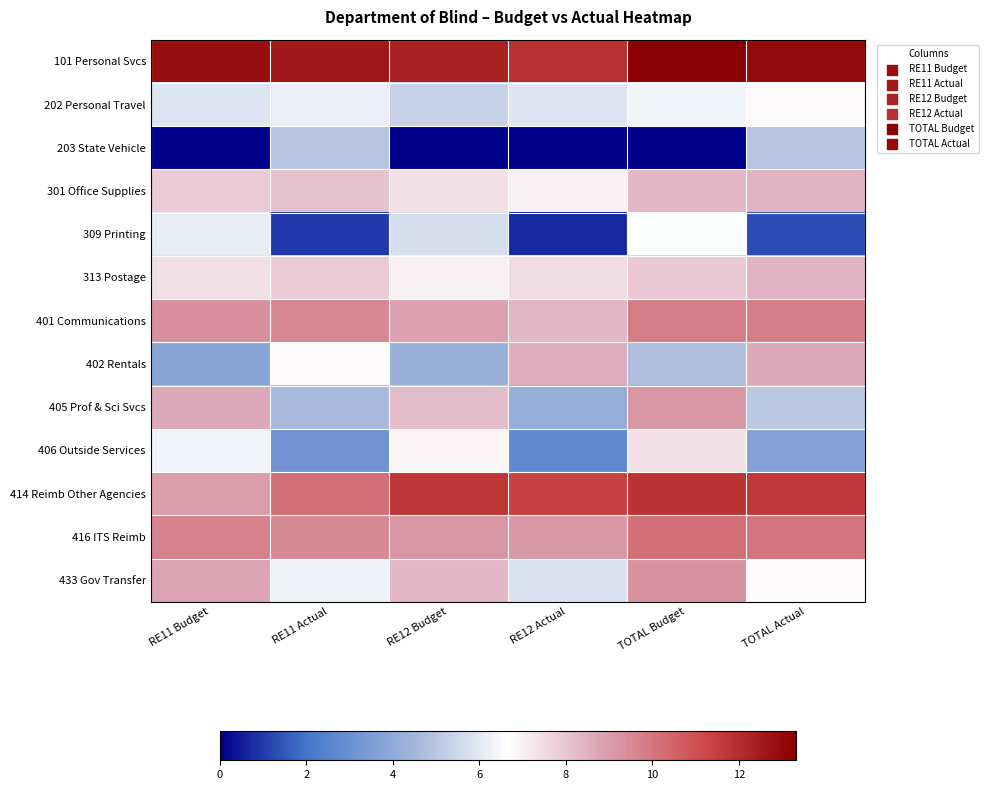

Reading left to right, transcribe all the data shown in this chart.

101 Personal Svcs: RE11 Budget=12.9	RE11 Actual=12.6	RE12 Budget=12.3	RE12 Actual=11.9	TOTAL Budget=13.3	TOTAL Actual=13.0
202 Personal Travel: RE11 Budget=5.9	RE11 Actual=6.2	RE12 Budget=5.3	RE12 Actual=5.9	TOTAL Budget=6.4	TOTAL Actual=6.8
203 State Vehicle: RE11 Budget=0.0	RE11 Actual=5.0	RE12 Budget=0.0	RE12 Actual=0.0	TOTAL Budget=0.0	TOTAL Actual=5.0
301 Office Supplies: RE11 Budget=7.9	RE11 Actual=8.1	RE12 Budget=7.4	RE12 Actual=7.0	TOTAL Budget=8.3	TOTAL Actual=8.4
309 Printing: RE11 Budget=6.1	RE11 Actual=1.0	RE12 Budget=5.7	RE12 Actual=0.7	TOTAL Budget=6.6	TOTAL Actual=1.3
313 Postage: RE11 Budget=7.4	RE11 Actual=7.9	RE12 Budget=7.0	RE12 Actual=7.5	TOTAL Budget=7.9	TOTAL Actual=8.4
401 Communications: RE11 Budget=9.4	RE11 Actual=9.6	RE12 Budget=8.9	RE12 Actual=8.3	TOTAL Budget=9.8	TOTAL Actual=9.8
402 Rentals: RE11 Budget=3.9	RE11 Actual=6.7	RE12 Budget=4.3	RE12 Actual=8.6	TOTAL Budget=4.8	TOTAL Actual=8.7
405 Prof & Sci Svcs: RE11 Budget=8.7	RE11 Actual=4.6	RE12 Budget=8.2	RE12 Actual=4.1	TOTAL Budget=9.2	TOTAL Actual=5.1
406 Outside Services: RE11 Budget=6.3	RE11 Actual=3.2	RE12 Budget=6.9	RE12 Actual=2.7	TOTAL Budget=7.3	TOTAL Actual=3.6
414 Reimb Other Agencies: RE11 Budget=9.0	RE11 Actual=10.2	RE12 Budget=11.7	RE12 Actual=11.4	TOTAL Budget=11.8	TOTAL Actual=11.6
416 ITS Reimb: RE11 Budget=9.7	RE11 Actual=9.5	RE12 Budget=9.2	RE12 Actual=9.1	TOTAL Budget=10.2	TOTAL Actual=10.0
433 Gov Transfer: RE11 Budget=8.8	RE11 Actual=6.3	RE12 Budget=8.4	RE12 Actual=5.8	TOTAL Budget=9.3	TOTAL Actual=6.8